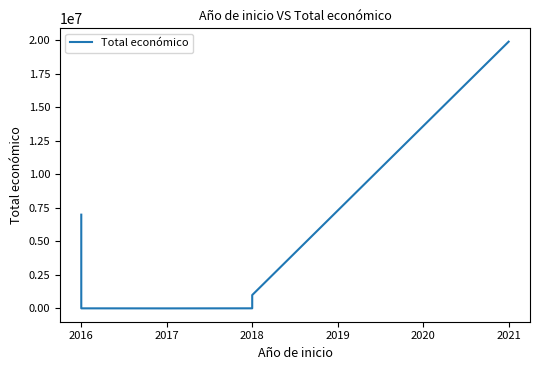

Between 2019 and 2015, which is larger?

2015